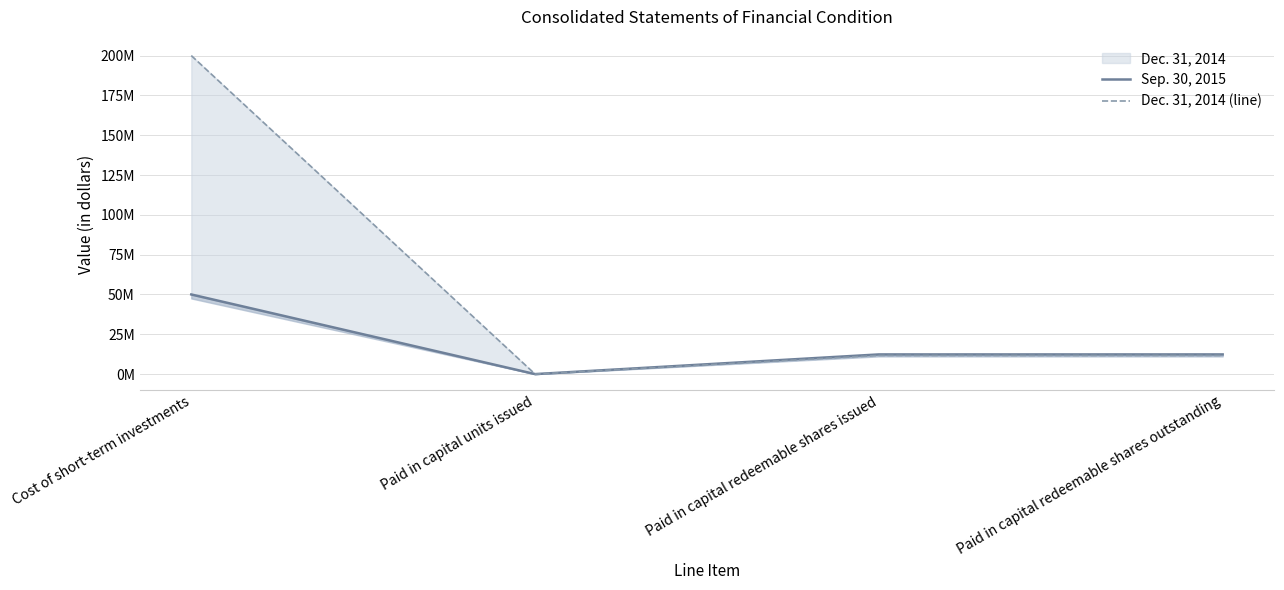

Which series has the largest range (max minus min)?

Dec. 31, 2014 (line)